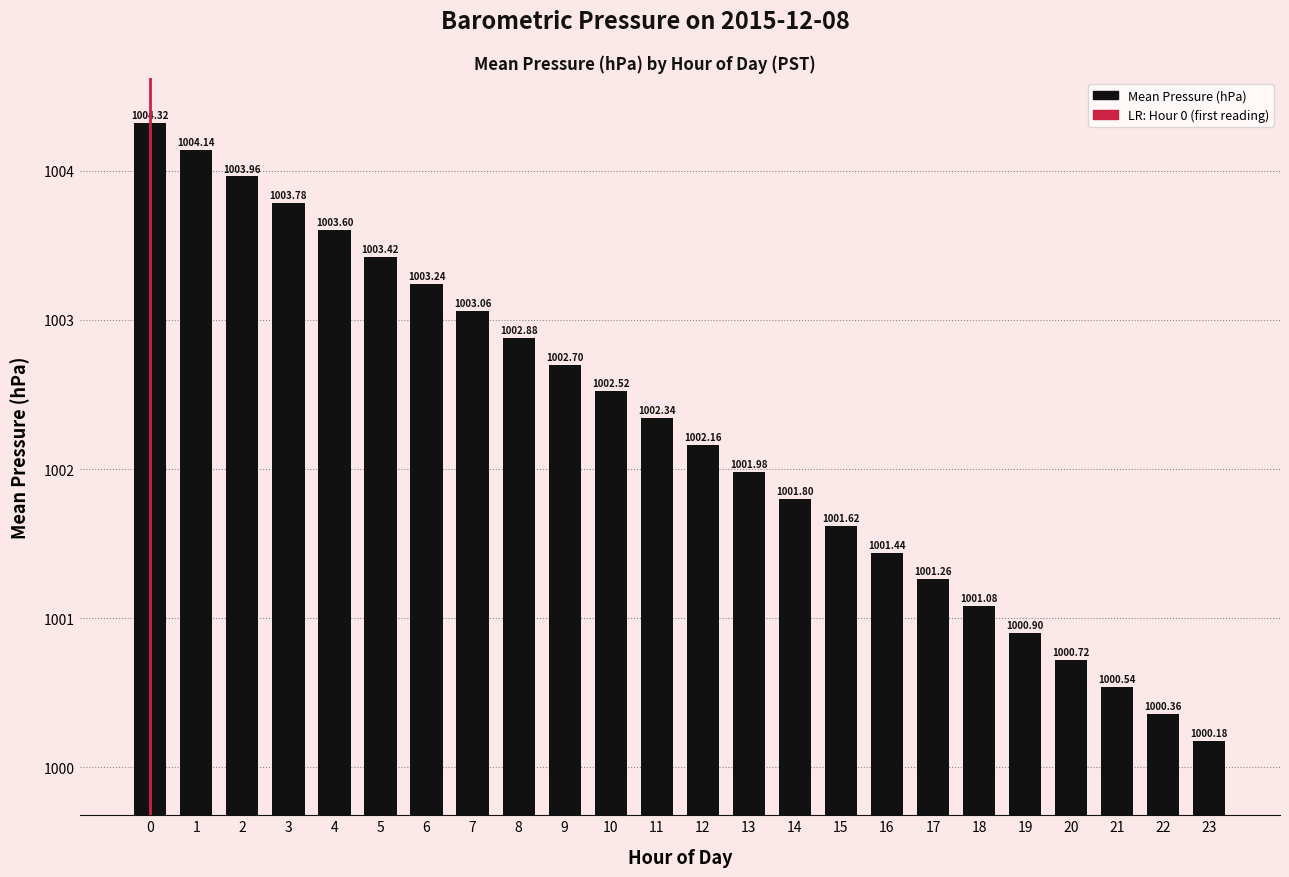

Are the bars horizontal?

No